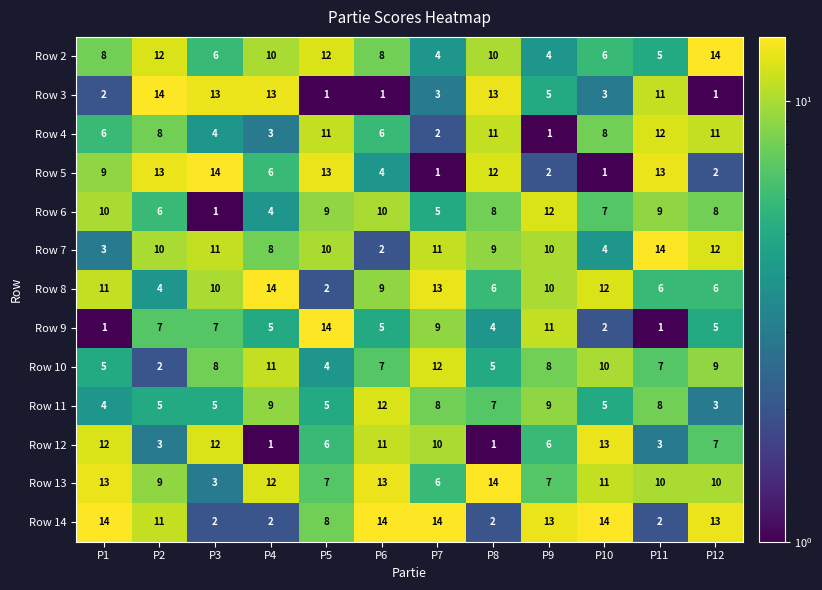

How many series are shown in this chart?

13